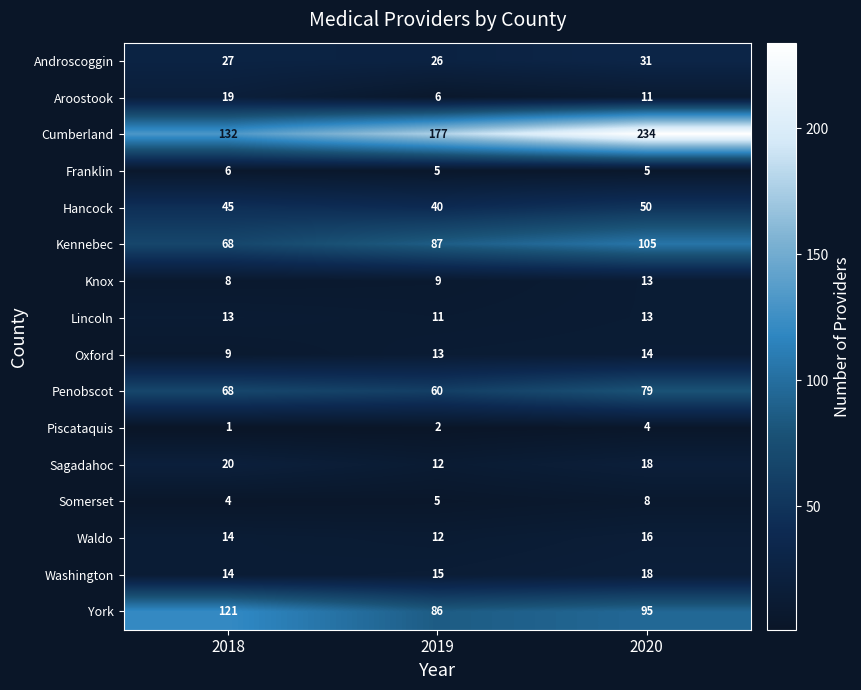

Rank the categories by York value from highest to lowest.

2018, 2020, 2019